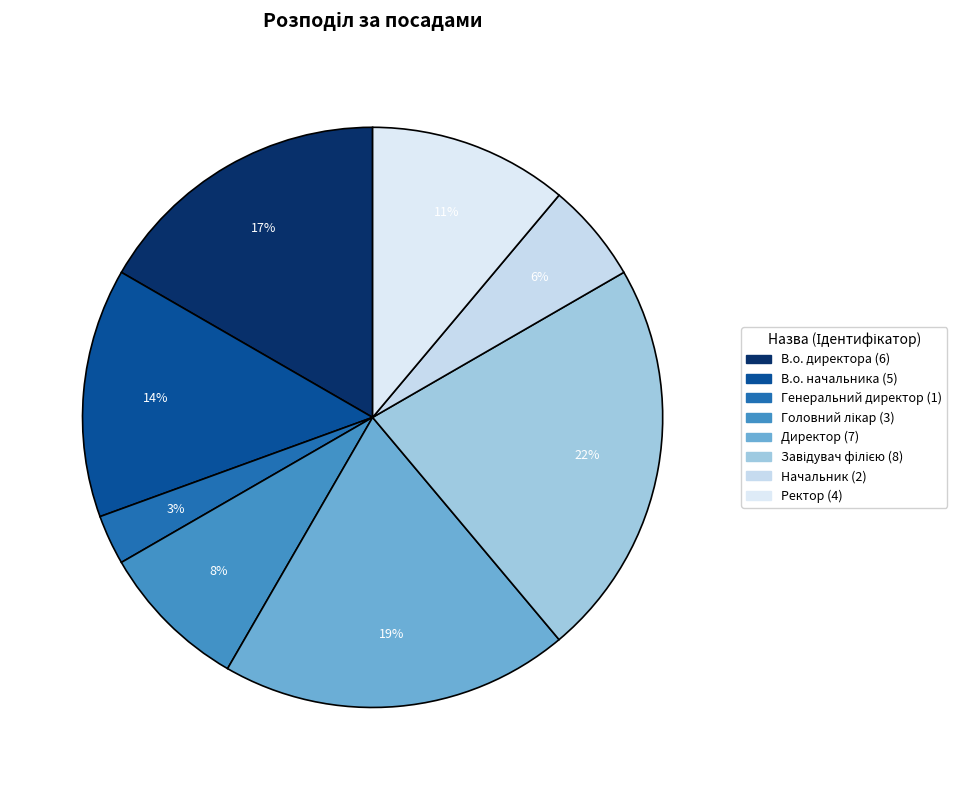

Does Директор account for over 50% of the chart?

No